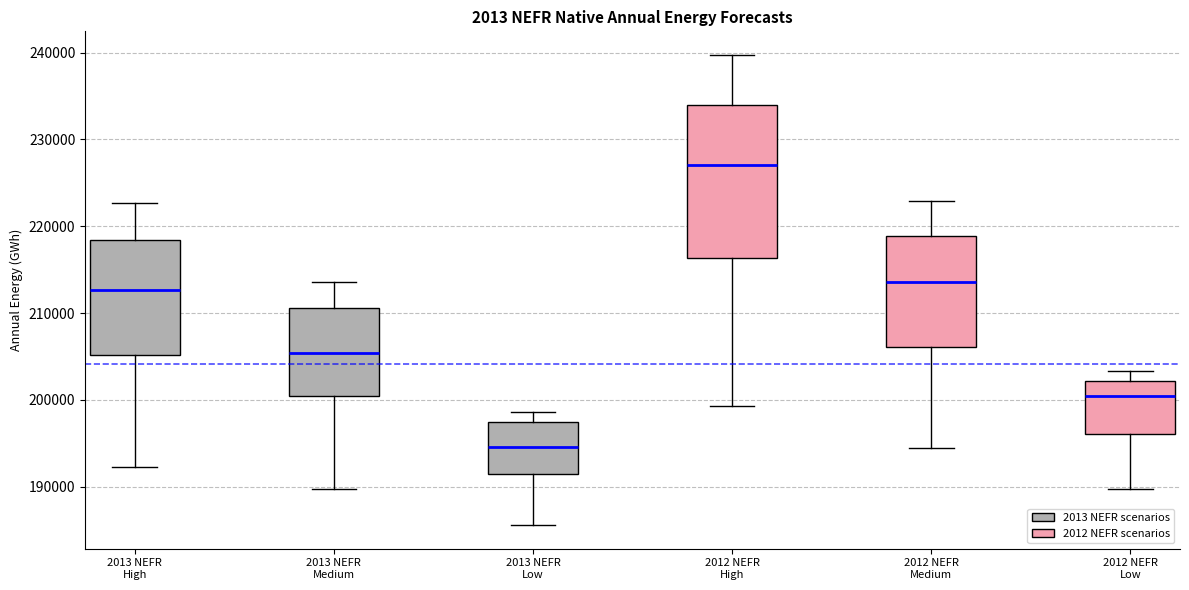

Comparing the boxes themselves (not the whiskers), which one is the tallest?

2012 NEFR High